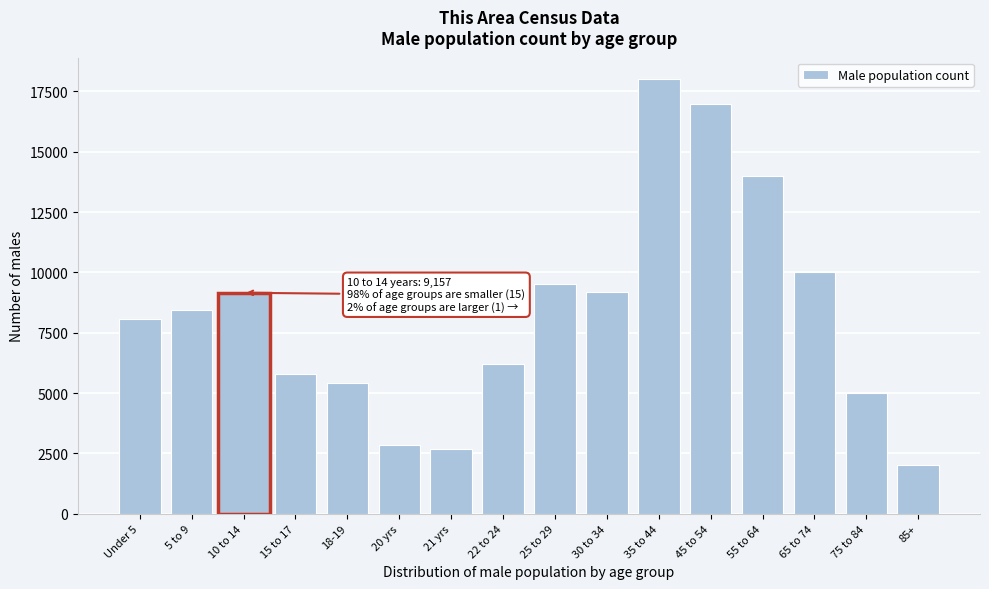

Reading left to right, transcribe all the data shown in this chart.

Under 5=8064	5 to 9=8447	15 to 17=5797	18-19=5417	20 yrs=2835	21 yrs=2685	22 to 24=6216	25 to 29=9500	30 to 34=9200	35 to 44=18000	45 to 54=17000	55 to 64=14000	65 to 74=10000	75 to 84=5000	85+=2000